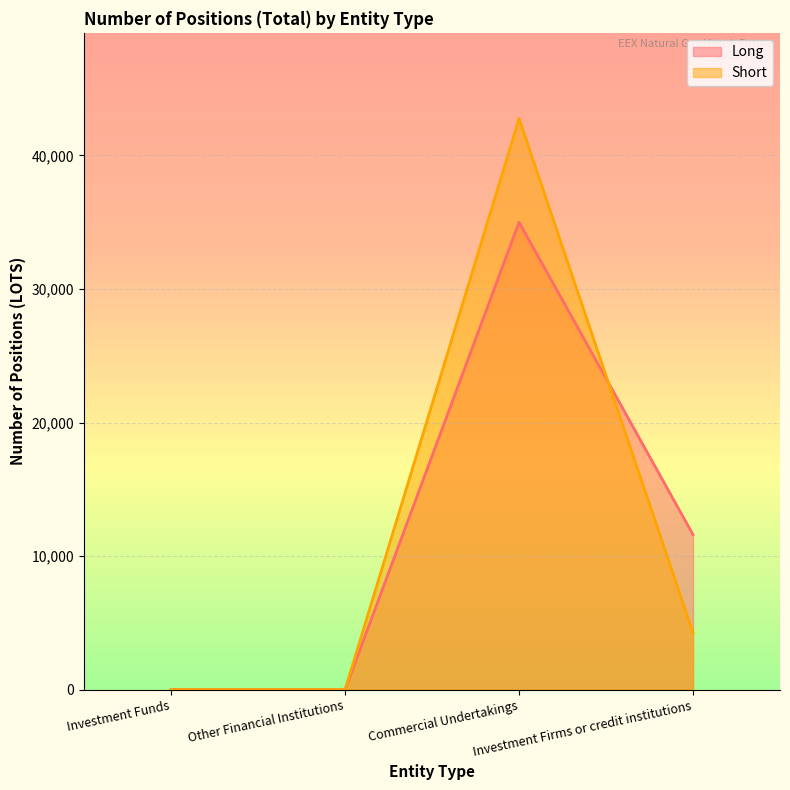

What is the maximum value for Long?

35005